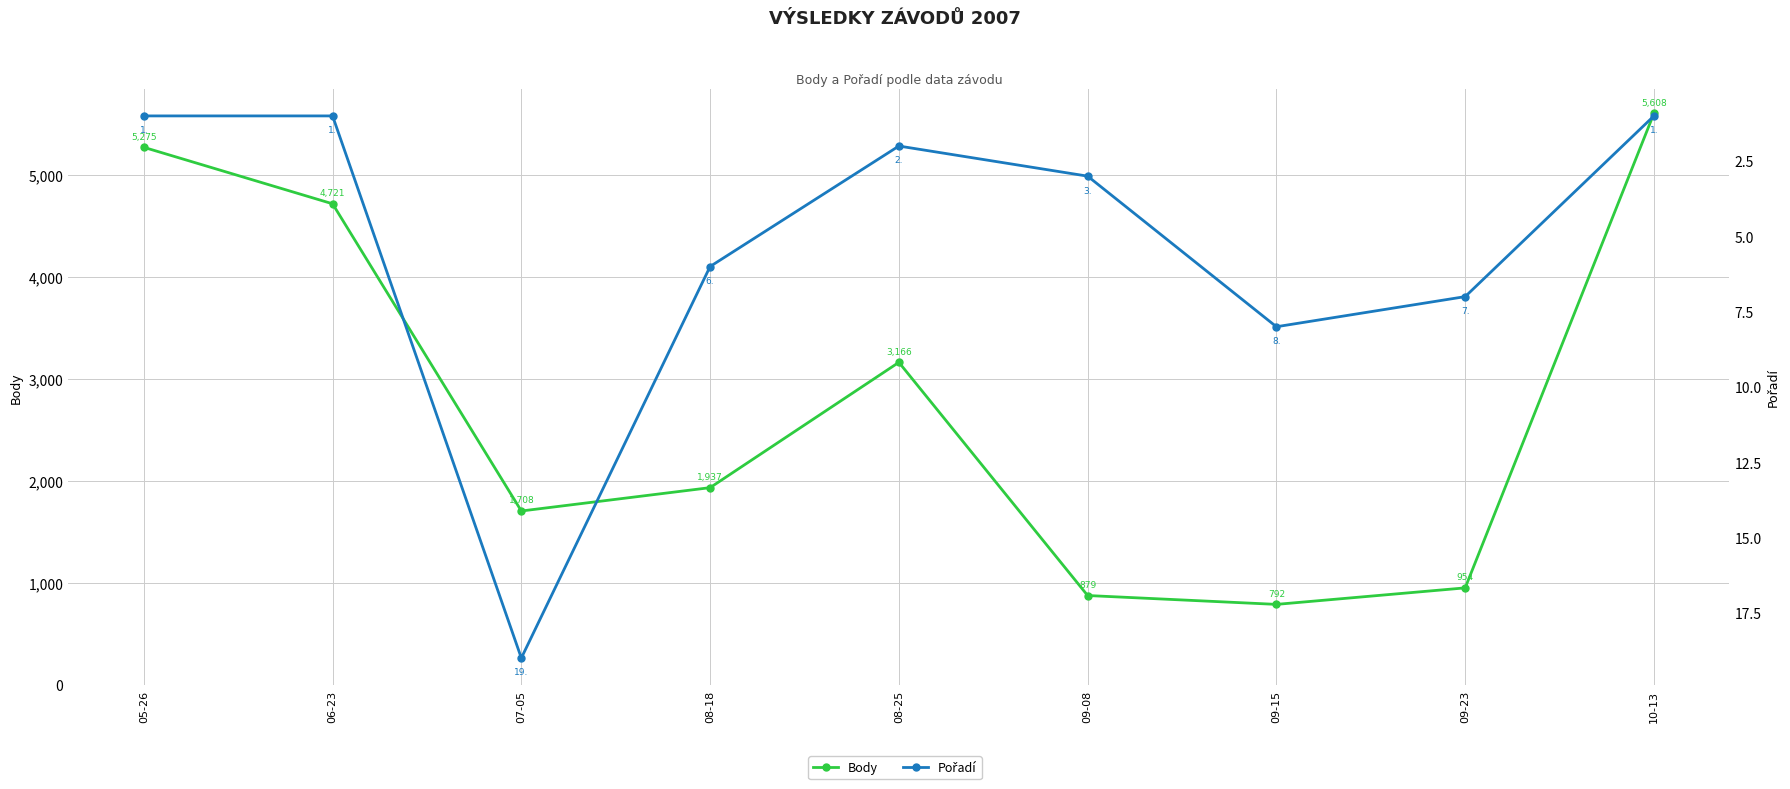

At which label does Pořadí first exceed 3?

07-05